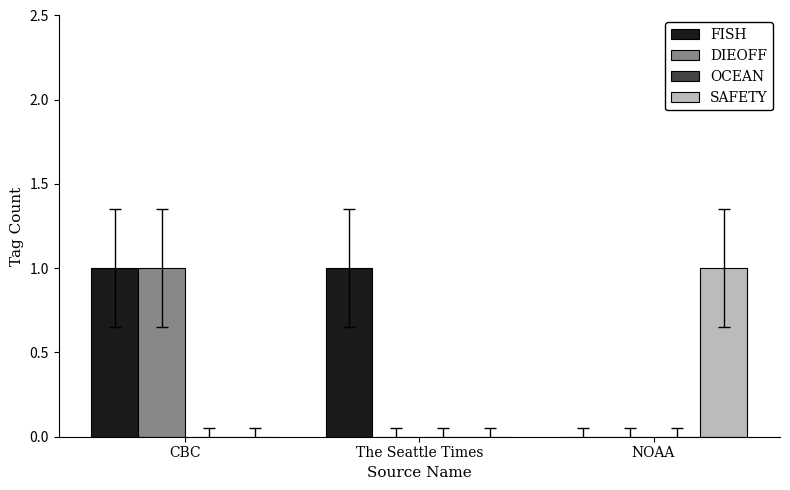

Which series has the largest total across all categories?

FISH